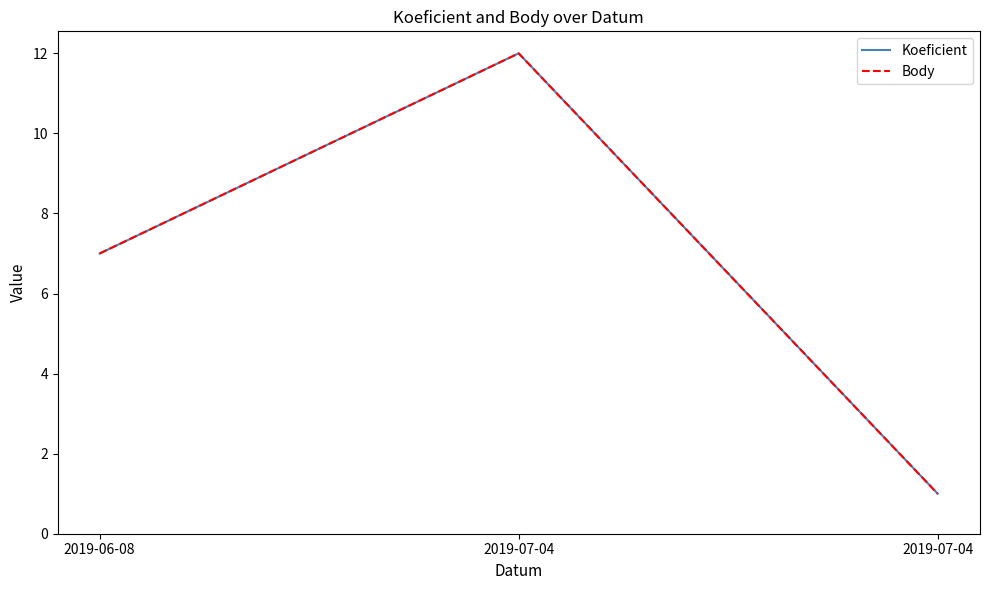

Is this an area chart (filled region under the line)?

No